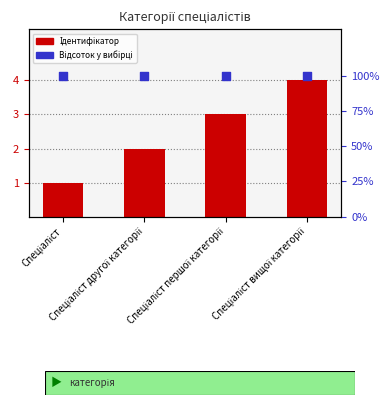

At which category is the sum across all series the highest?

Спеціаліст вищої категорії